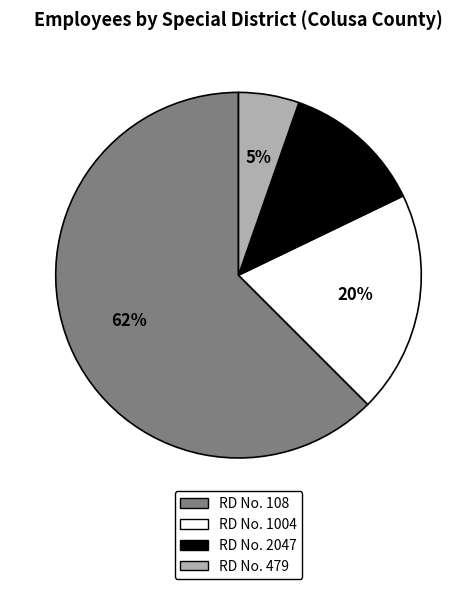

Combined, do RD No. 108 and RD No. 2047 account for over 50%?

Yes